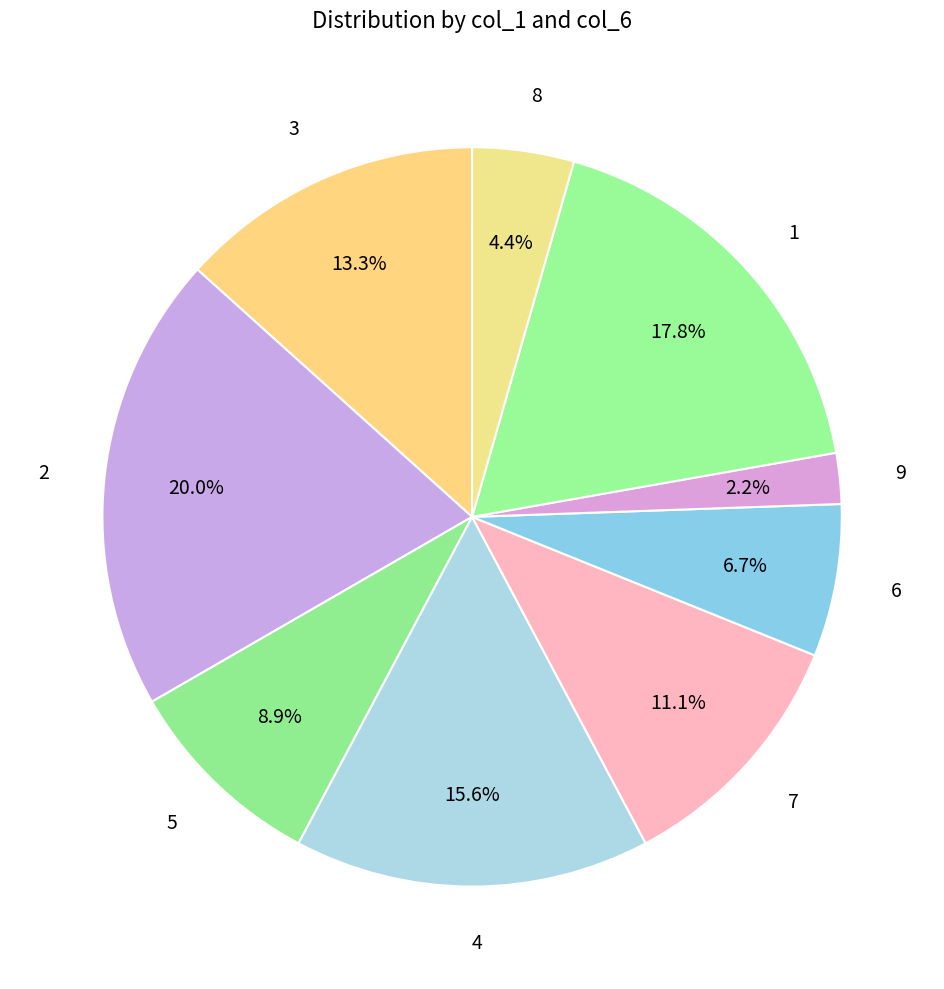

The 7 slice represents 11% of the pie. True or false?

True